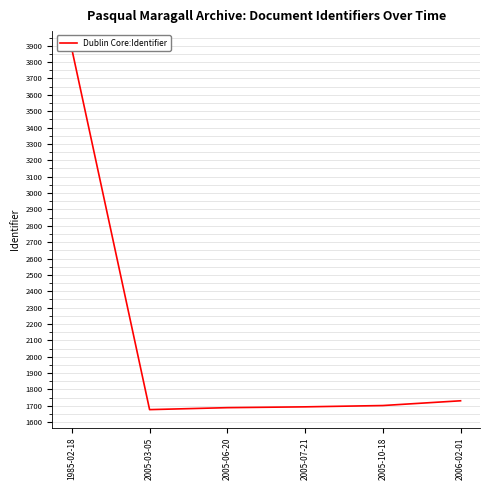

Between 2005-06-20 and 2005-07-21, which is larger?

2005-07-21